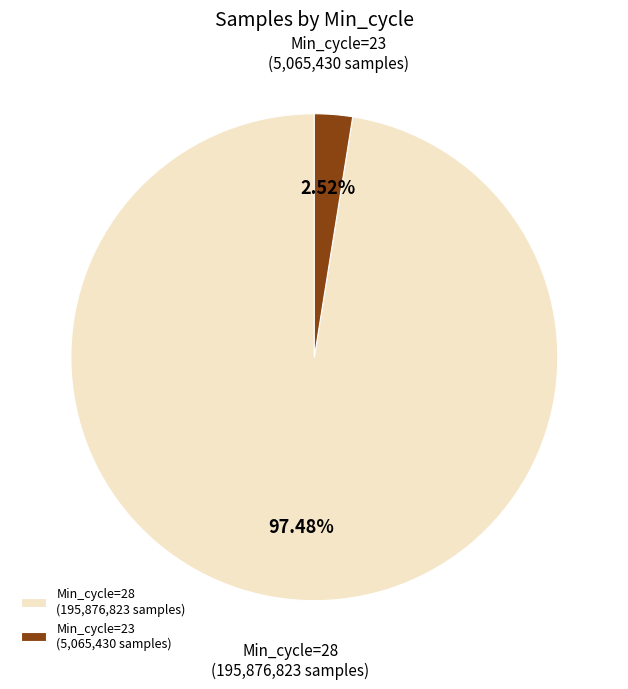

To the nearest percent, what is the average slice percentage?

50%